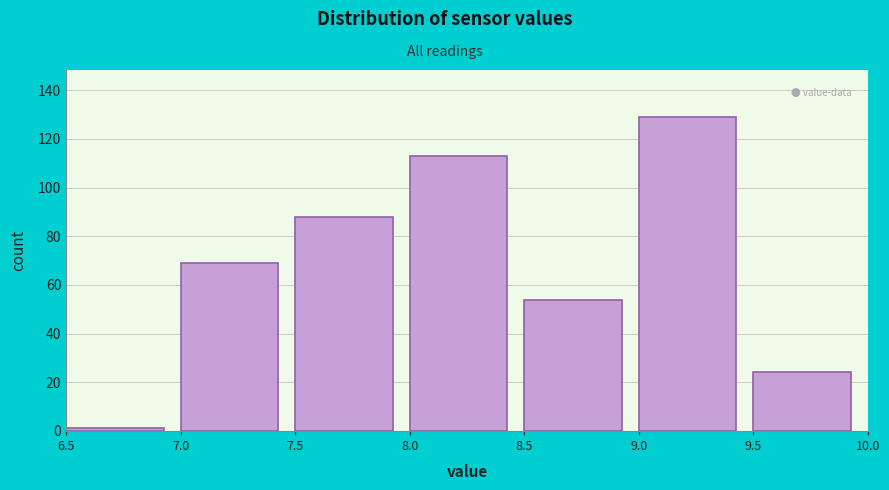

Reading left to right, list every bar in this chart as the range it spans on the x-axis followed by its height. The values are not printed on the chart, so give them approximately, as read against the axis.

6.5 to 7.0: under 2
7.0 to 7.5: 70
7.5 to 8.0: 88
8.0 to 8.5: 114
8.5 to 9.0: 54
9.0 to 9.5: 130
9.5 to 10.0: 24